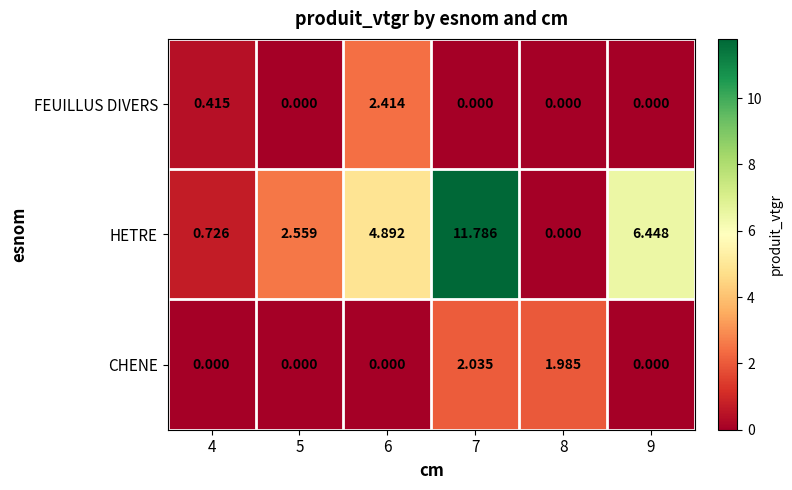

Is the value of CHENE at 7 greater than the value of HETRE at 5?

No